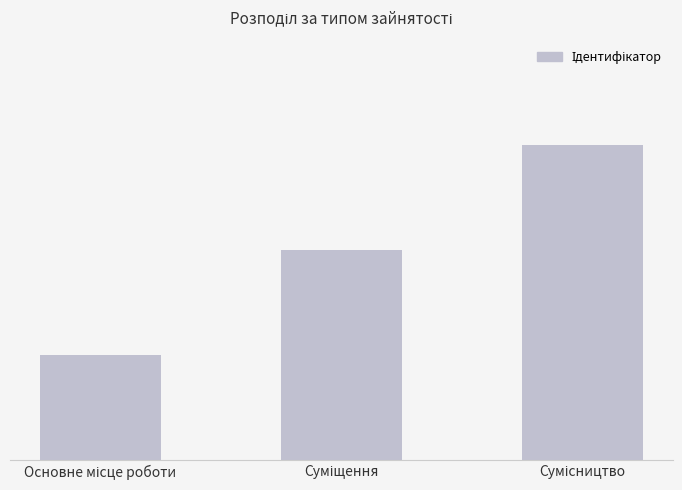

What is the smallest value displayed?

1